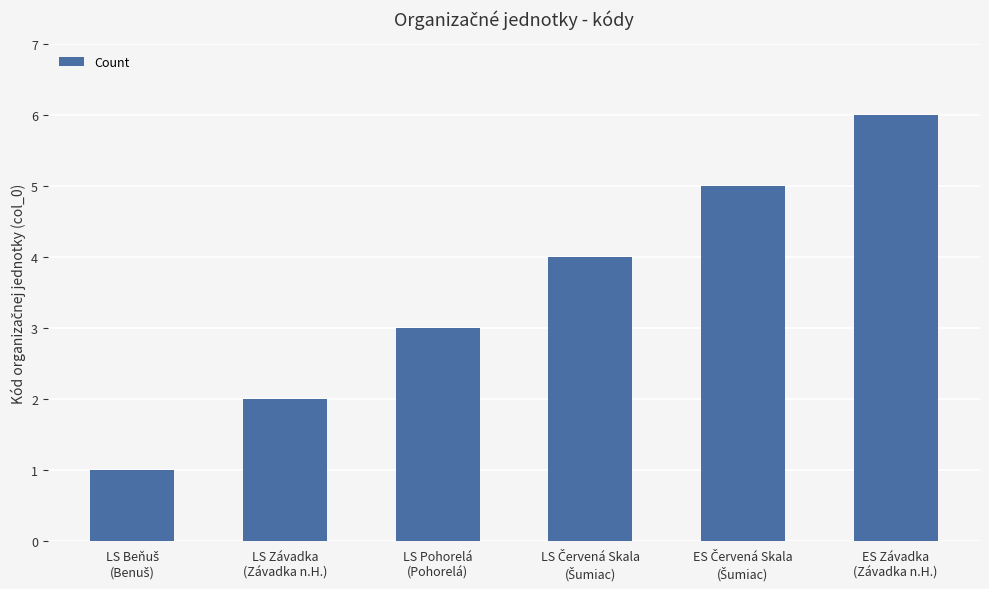

What is the difference between the second highest and second lowest values?

3